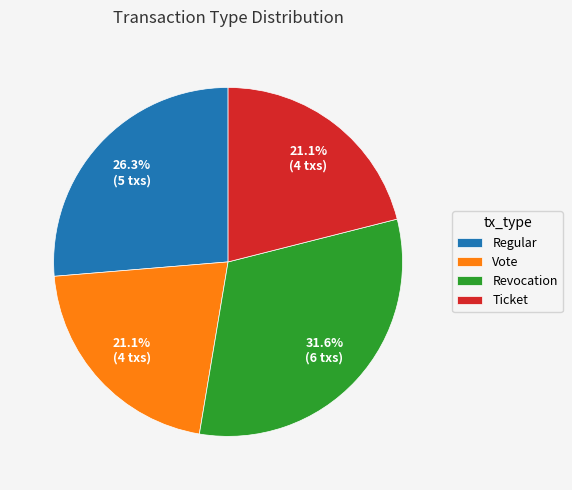

To the nearest percent, what percentage of the pie is Ticket?

21%